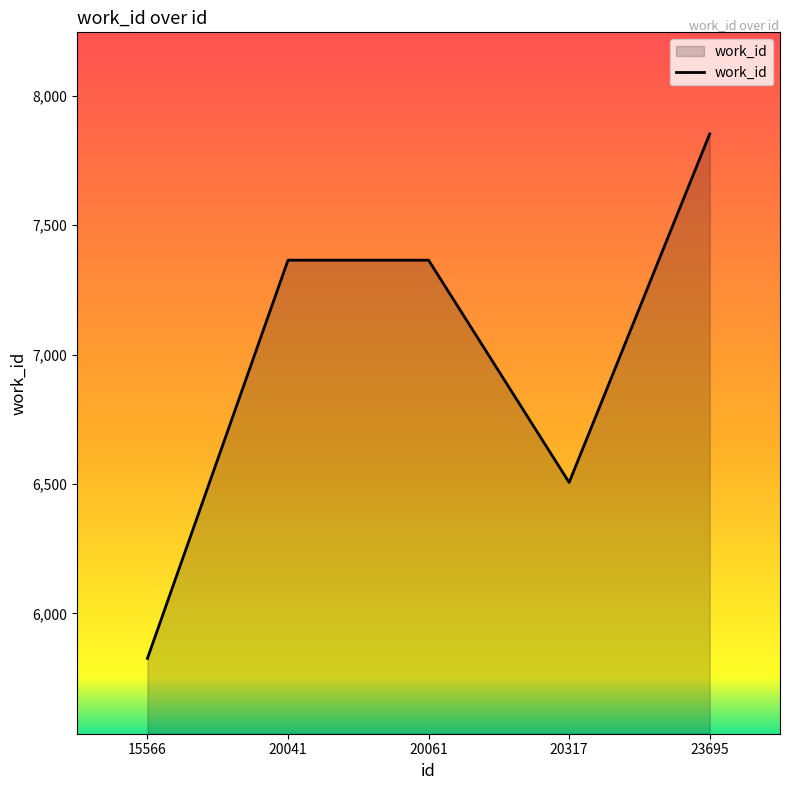

What is the maximum value shown in the chart?

7853